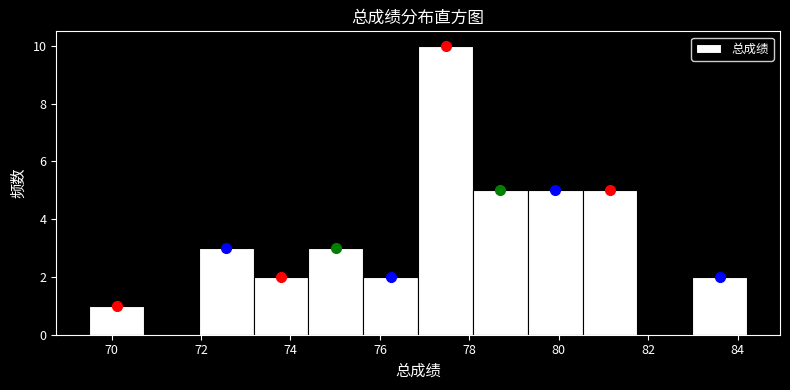

How tall is the bar that spans 73.2 to 74.4 on the x-axis? Neither the bar edges nor the heights are printed on the chart, so give them approximately, as read against the axes.

2